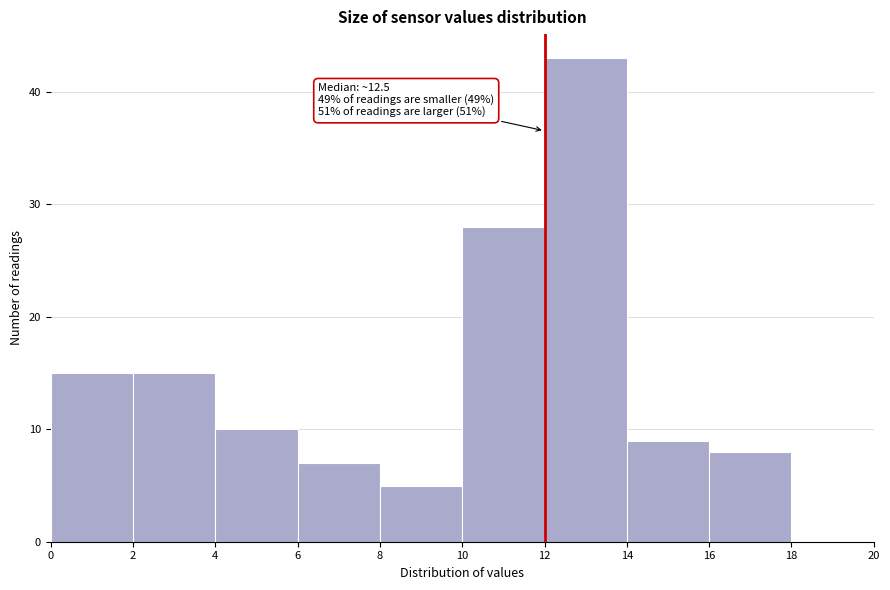

Which range on the x-axis has the tallest bar?

12 to 14